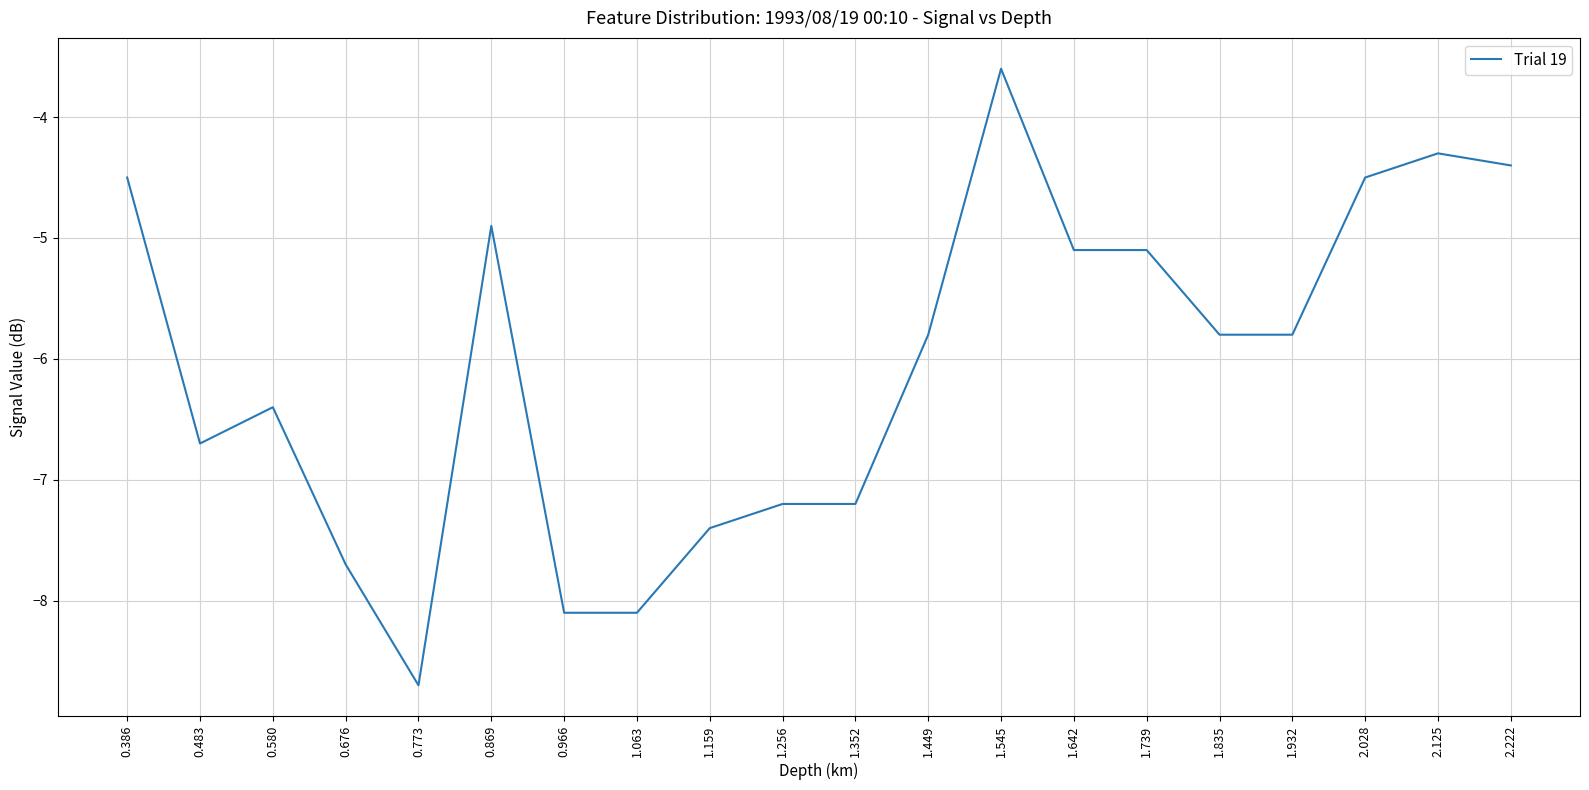

How many lines are shown in the chart?

1